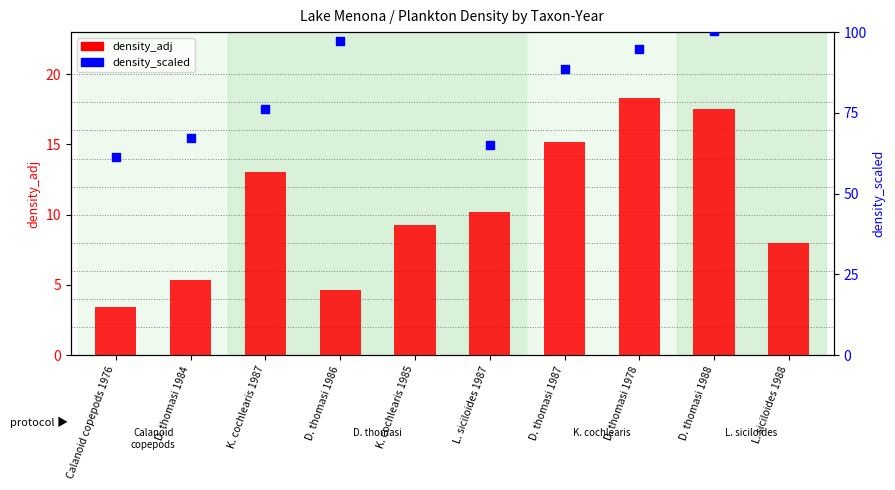

Is the value of density_scaled at K. cochlearis 1987 greater than the value of density_adj at K. cochlearis 1985?

Yes